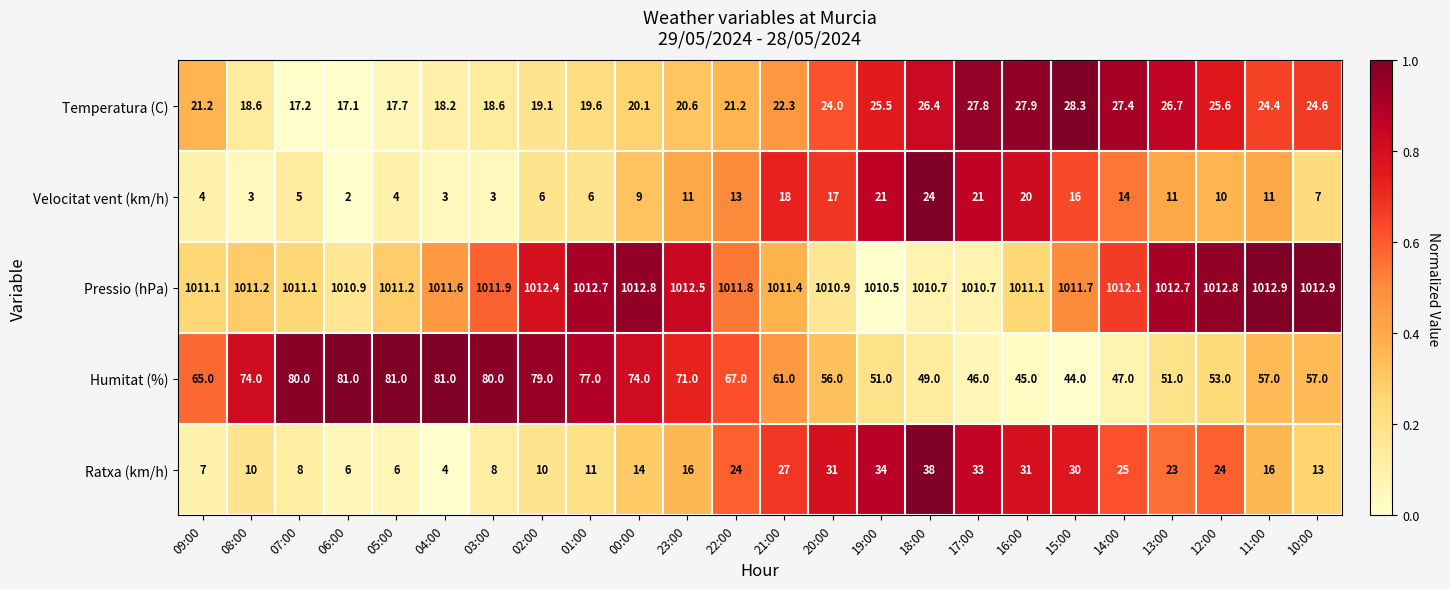

Count the number of data series in this chart.

5